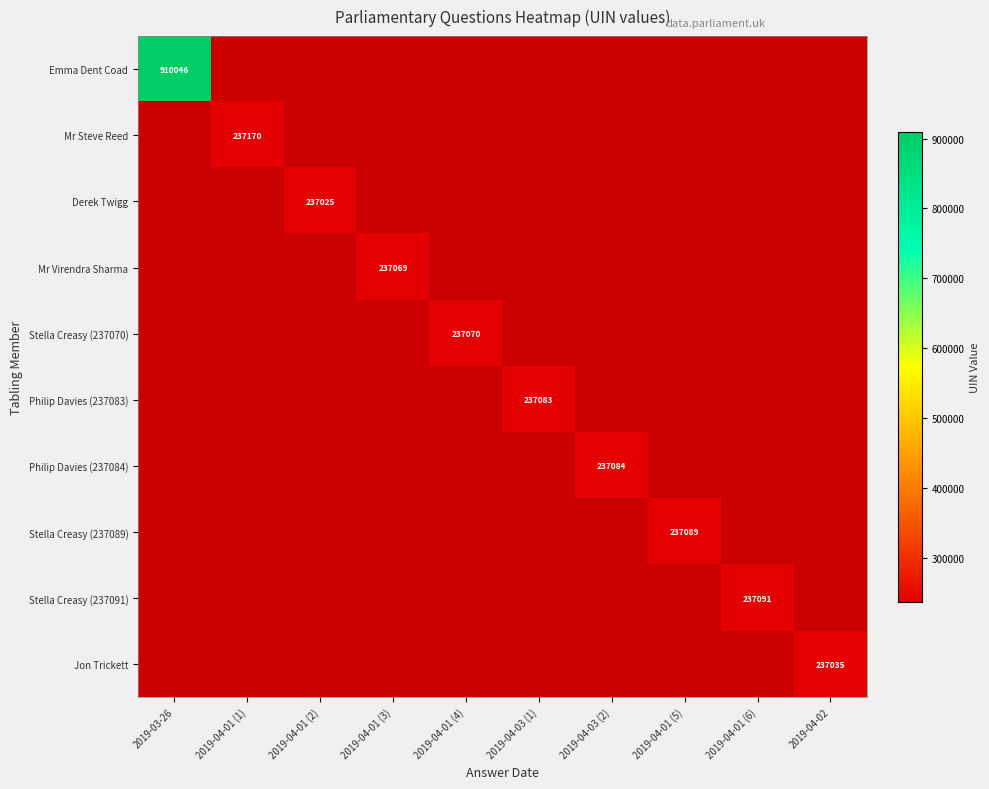

The Stella Creasy (237070) series shows 237070 at 2019-04-01 (4). True or false?

True